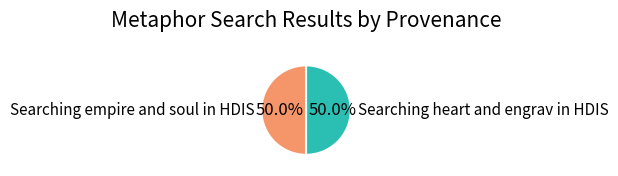

Is it true that Searching heart and engrav in HDIS is 42% of the pie?

False